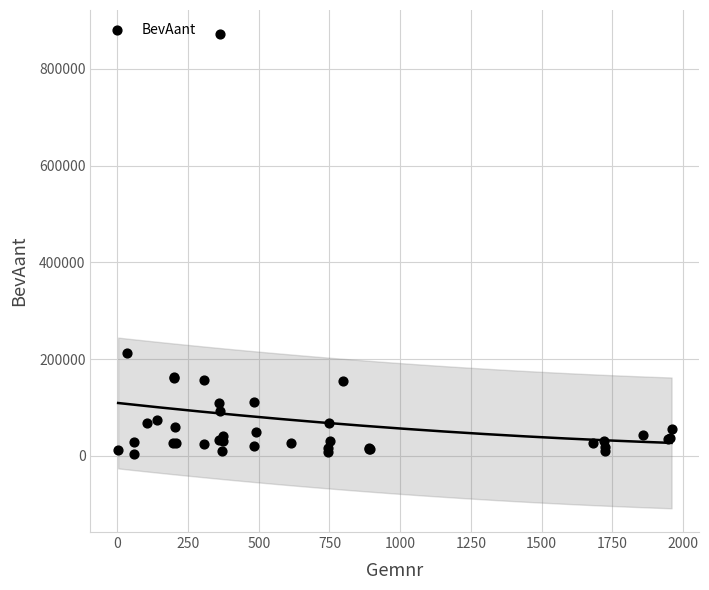

What Y value in the scatter plot is closest to 438248?

211840